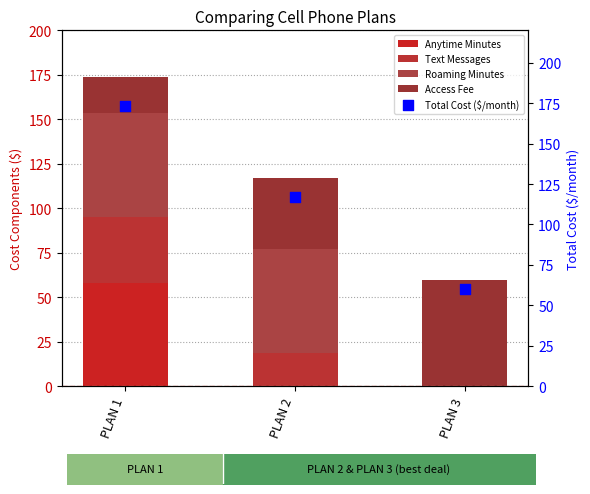

Which series has the largest total across all categories?

Total Cost ($/month)